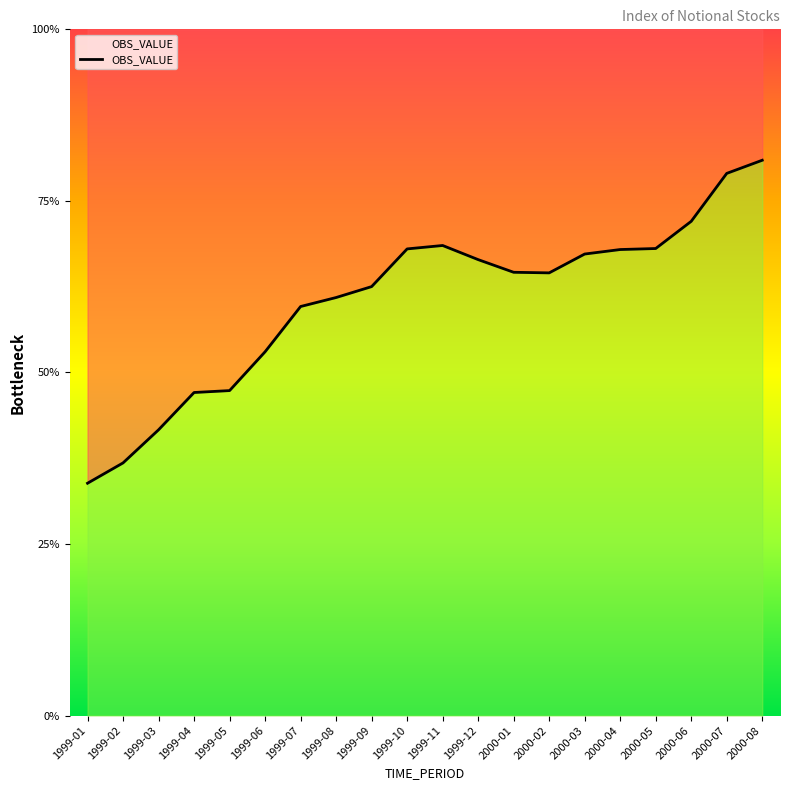

How many categories are shown in the chart?

20